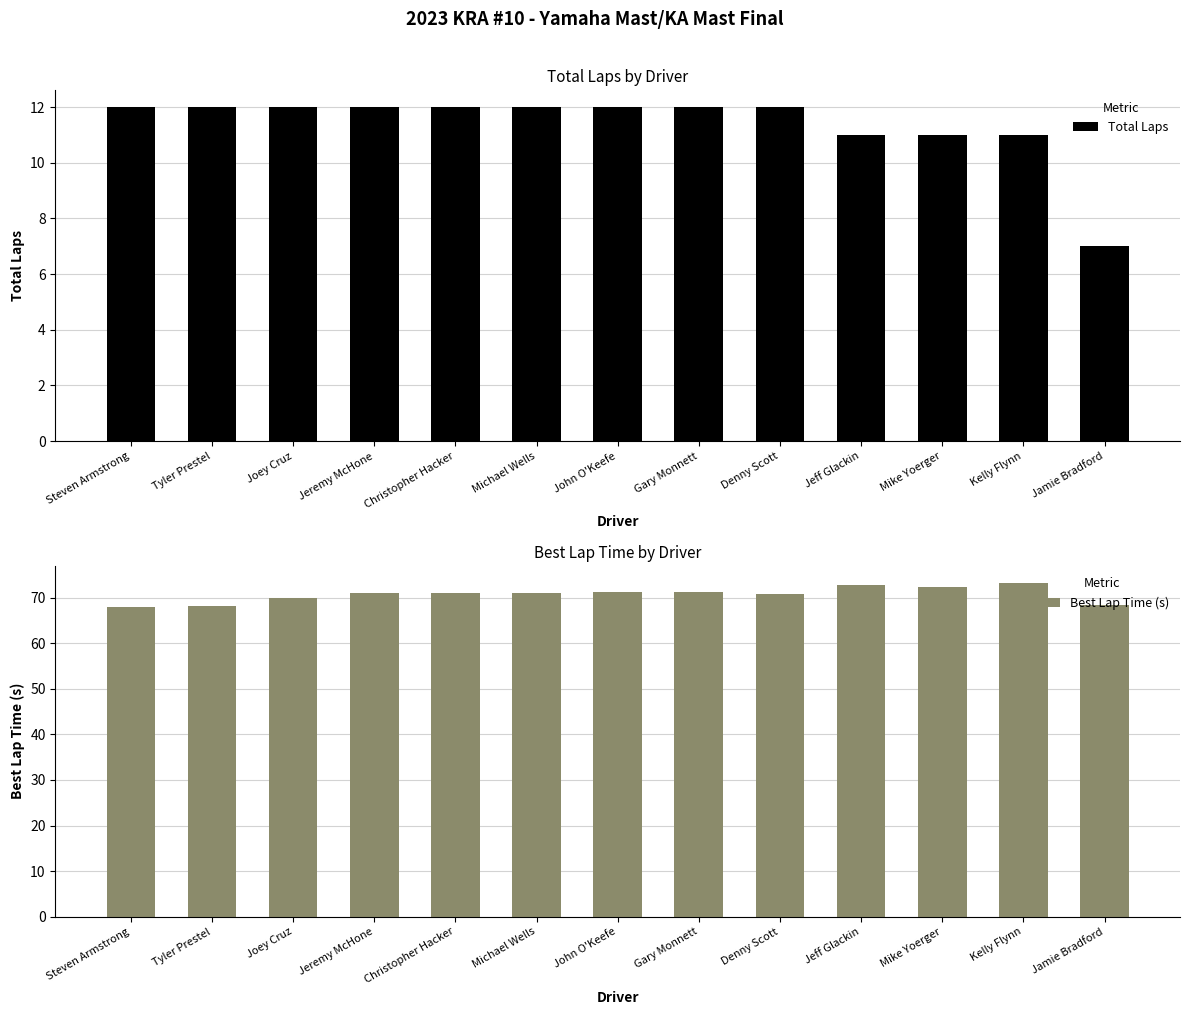

True or false: Best Lap Time (s) has a value of 72.8 at Jeff Glackin.

True